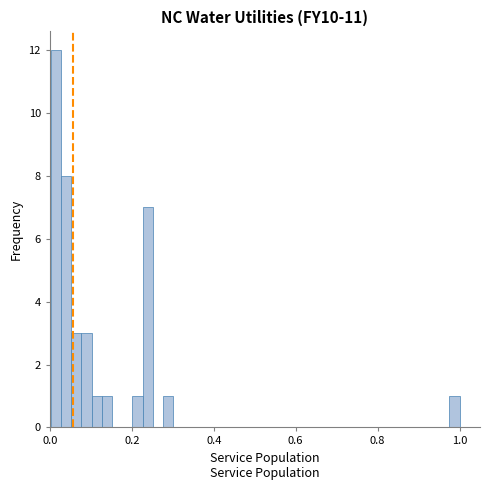

Read against the x-axis, roughly where is the centre of the tallest bar?

0.02